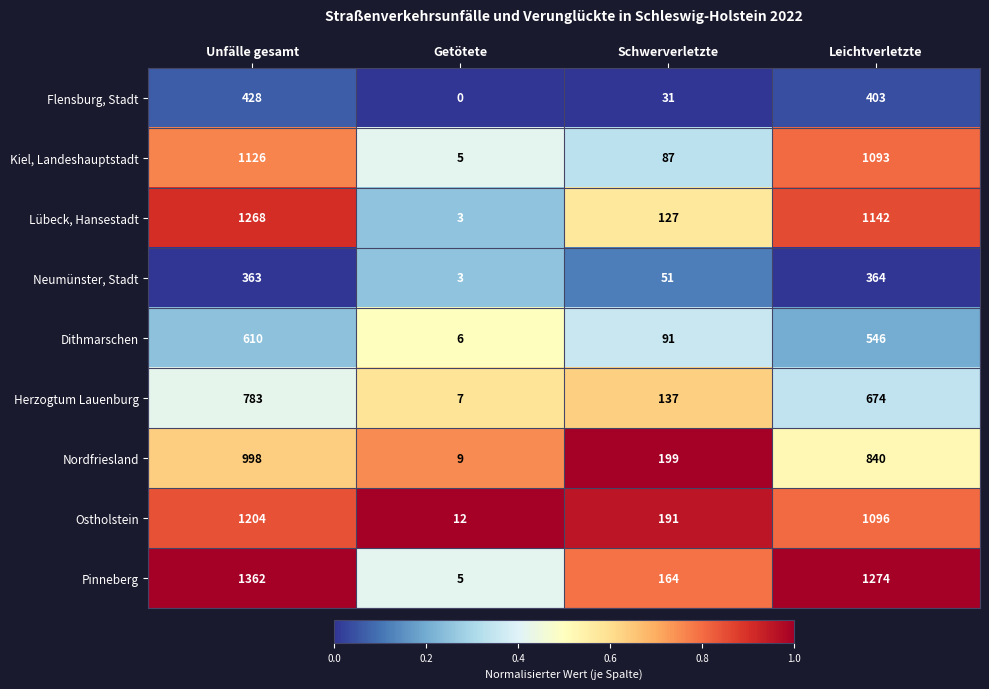

What is the sum of all Pinneberg values?

2805